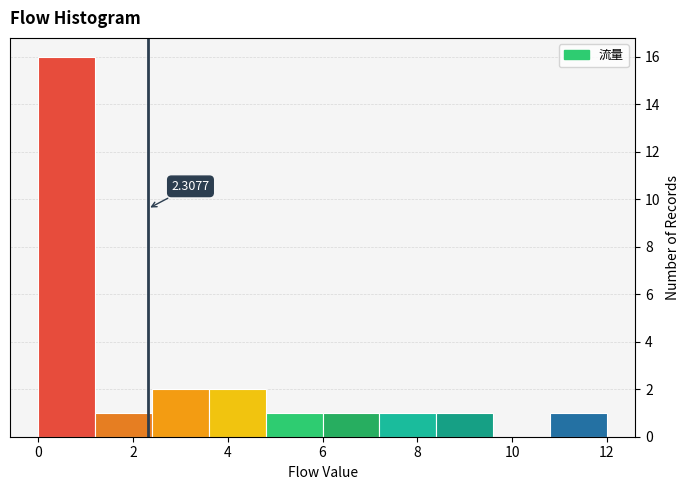

Over which range of the x-axis is the bar tallest?

0.0 to 1.2